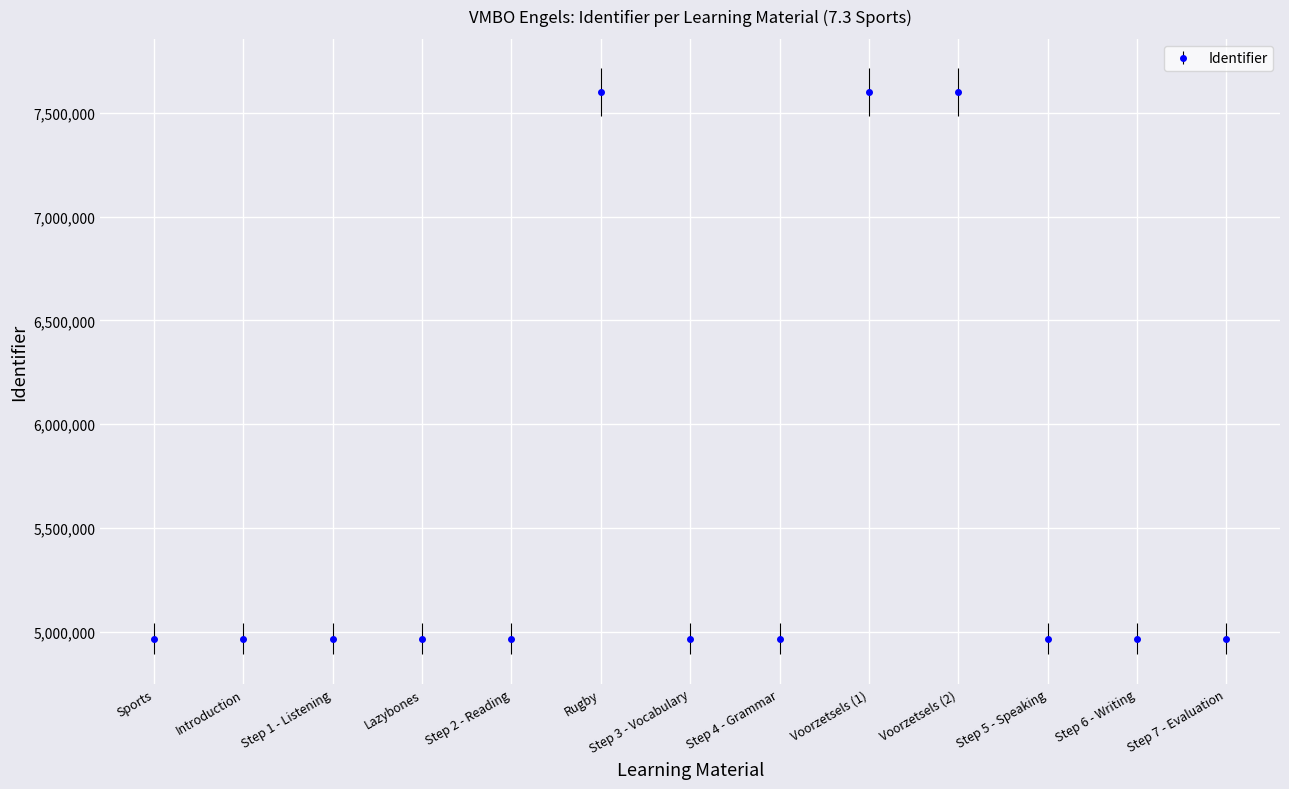

Approximately how many times larger is the value at Step 6 - Writing compared to Lazybones?

1.0